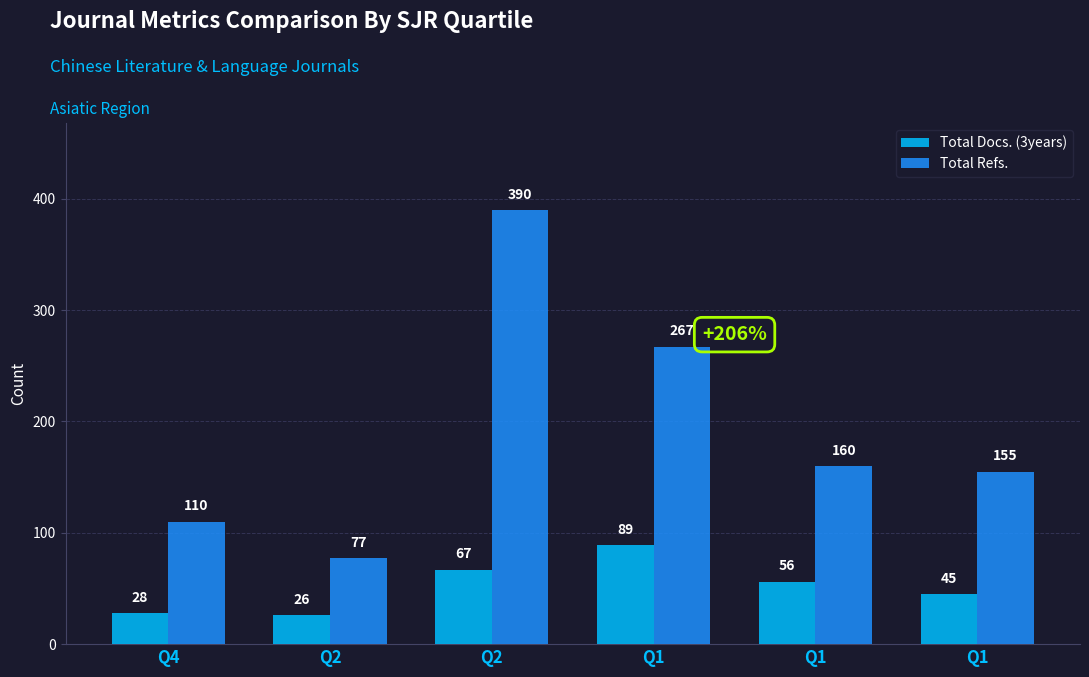

What is the total value across all series at Q1?

356